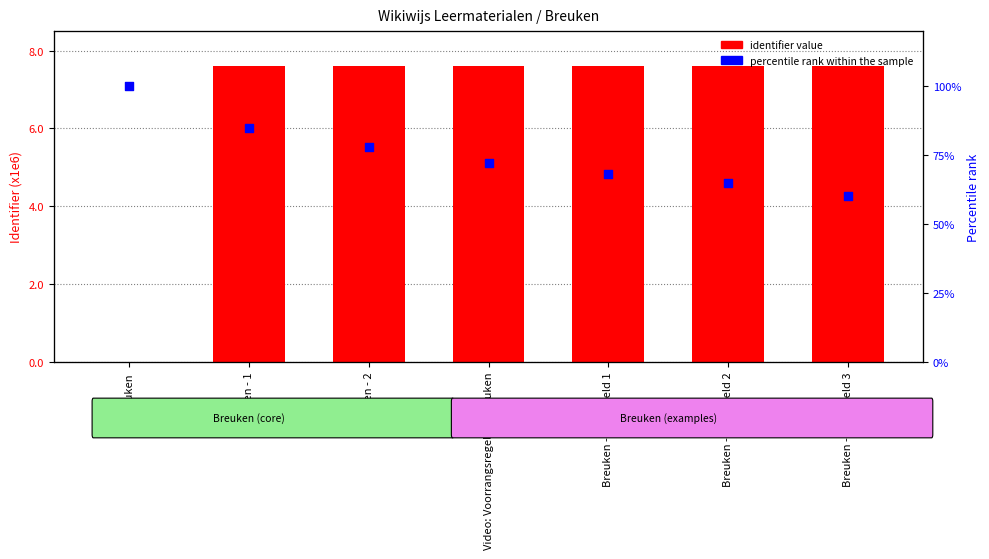

At how many categories does at least one series exceed 3444918?

6